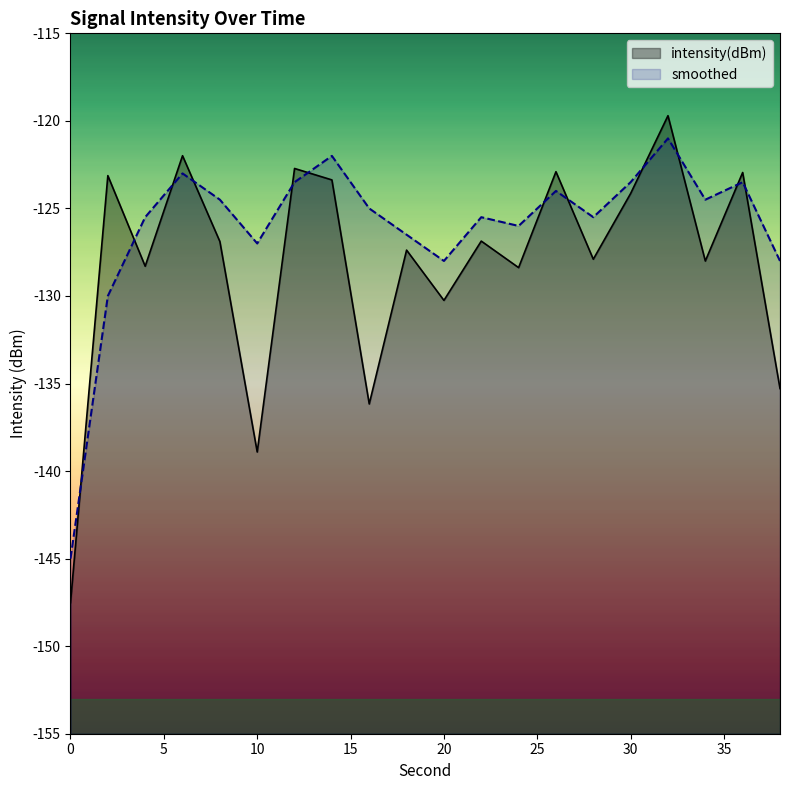

True or false: intensity(dBm) has a value of -127.4 at 18.

True